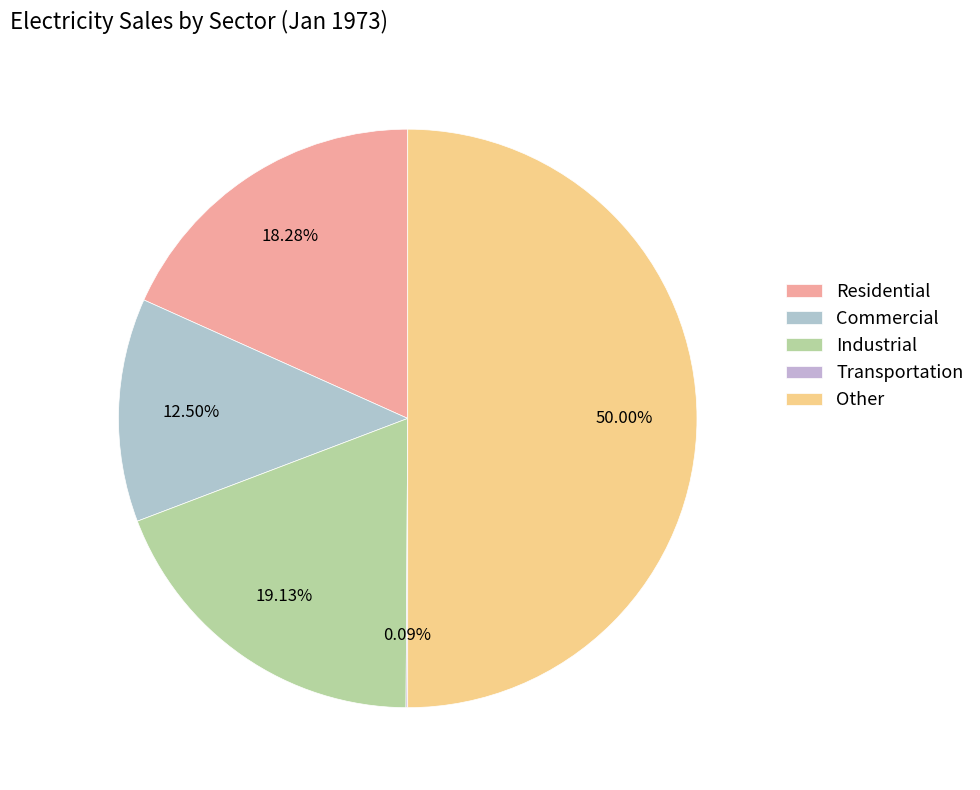

What is the ratio of the value at Industrial to the value at Commercial?

1.5